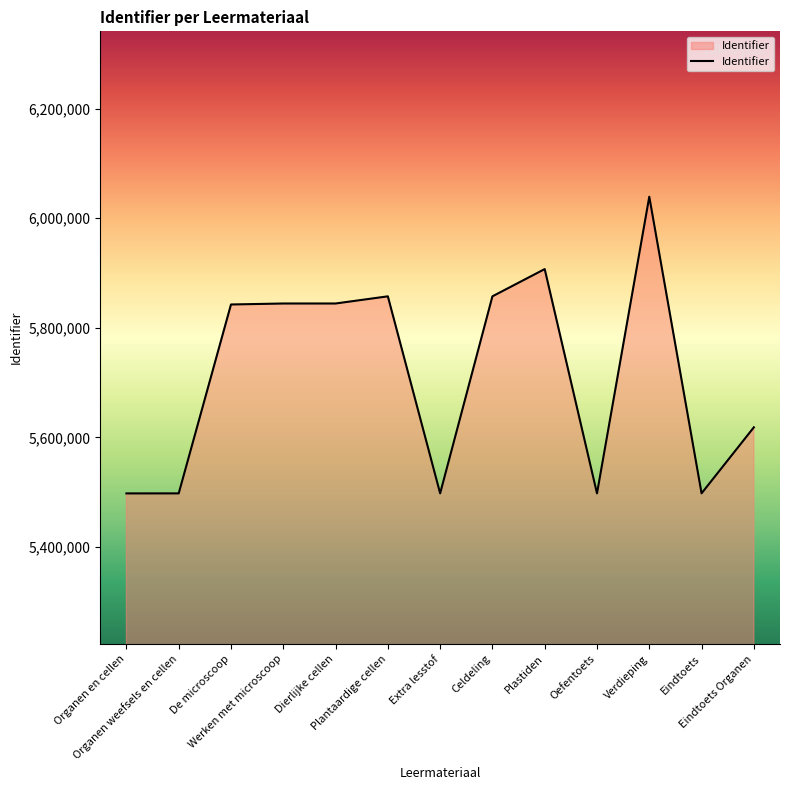

Does the chart display data point markers on the line(s)?

No